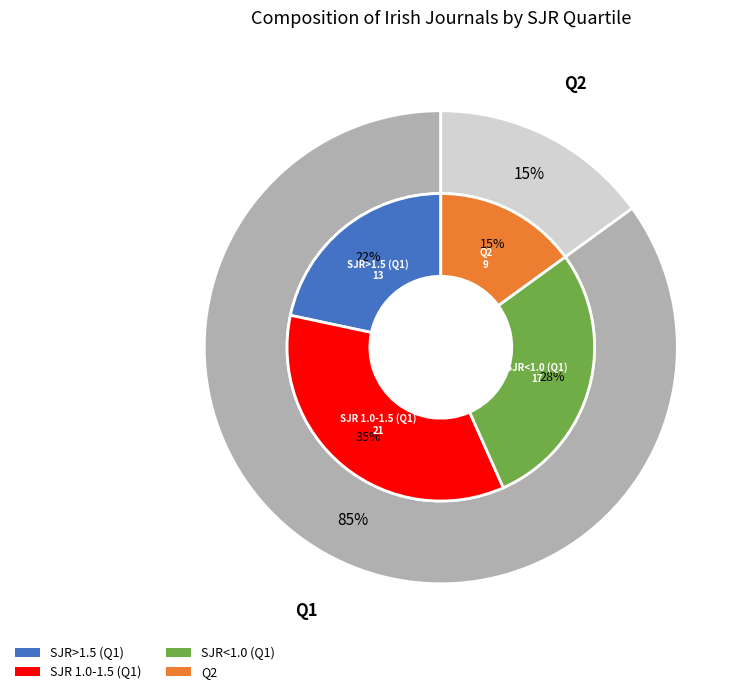

What is the change in value from Q1 to Q2?

-42